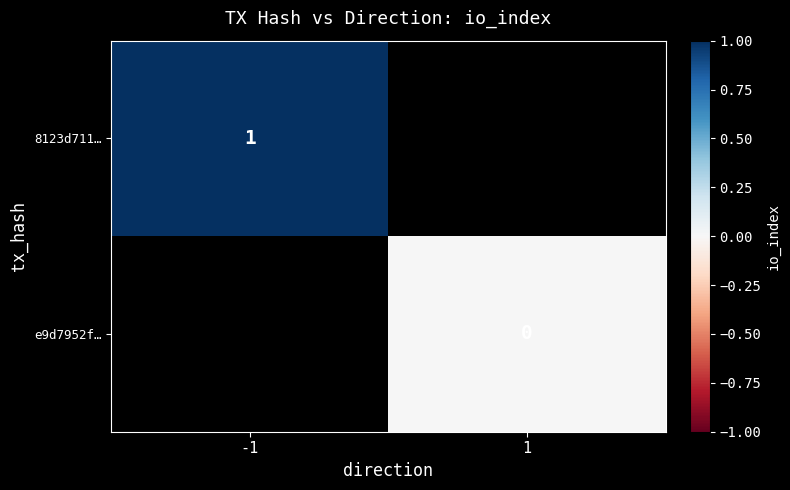

The 8123d711… series shows 1 at -1. True or false?

True